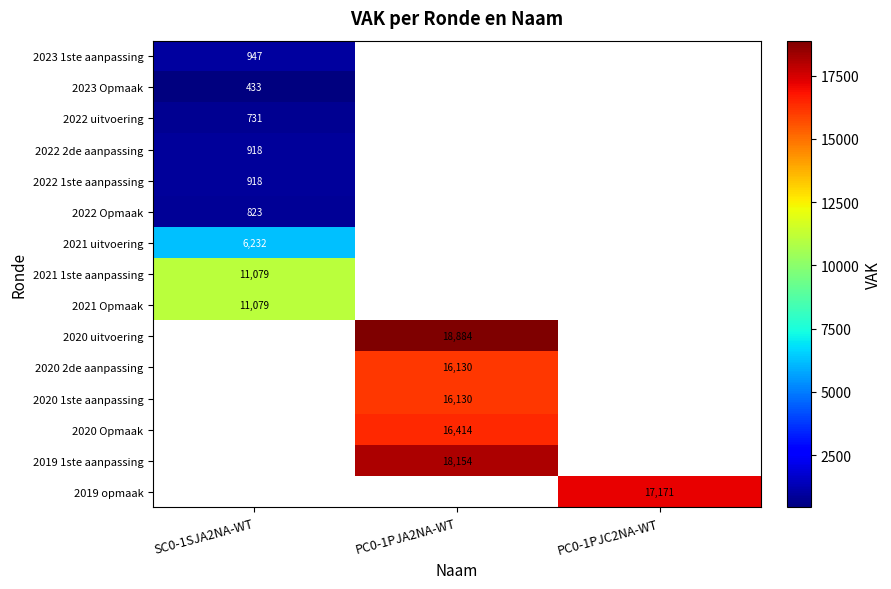

Which has a higher value, PC0-1PJA2NA-WT or PC0-1PJC2NA-WT?

PC0-1PJC2NA-WT